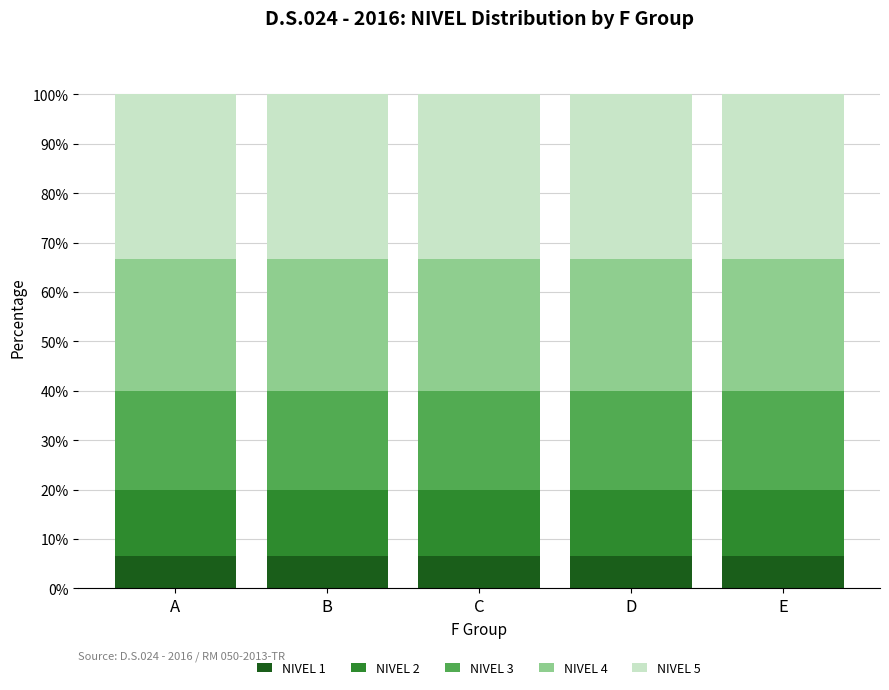

What is the maximum value for NIVEL 1?

6.7